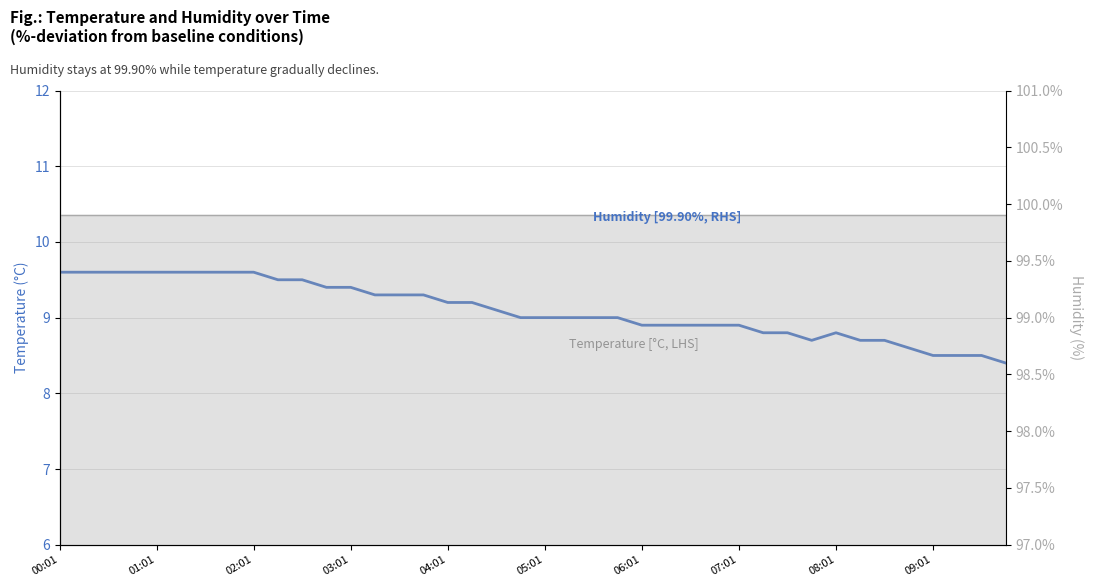

True or false: Humidity [RHS] and temperature cross at least once.

False